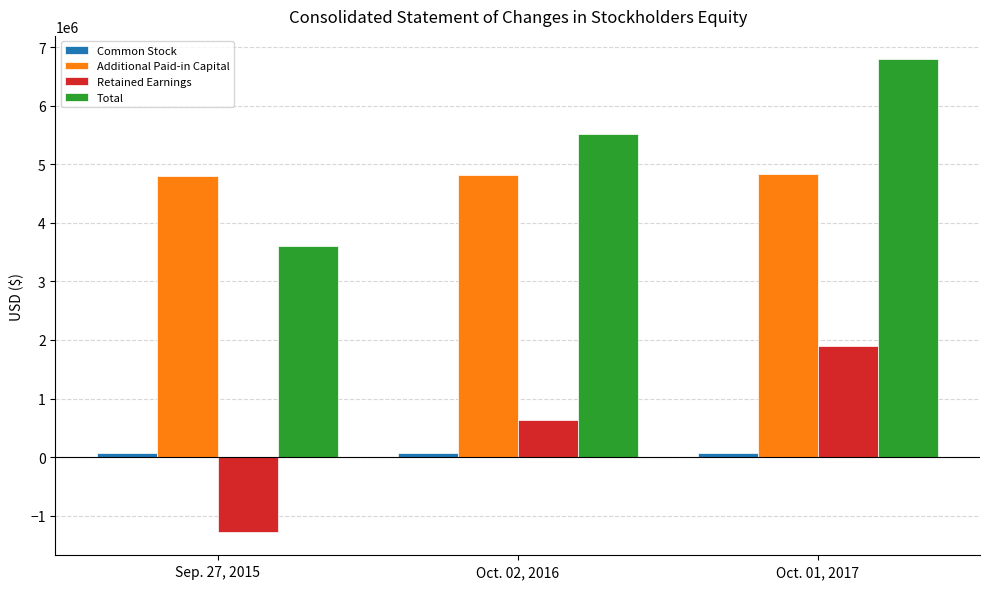

How many negative values does the Retained Earnings series have?

1